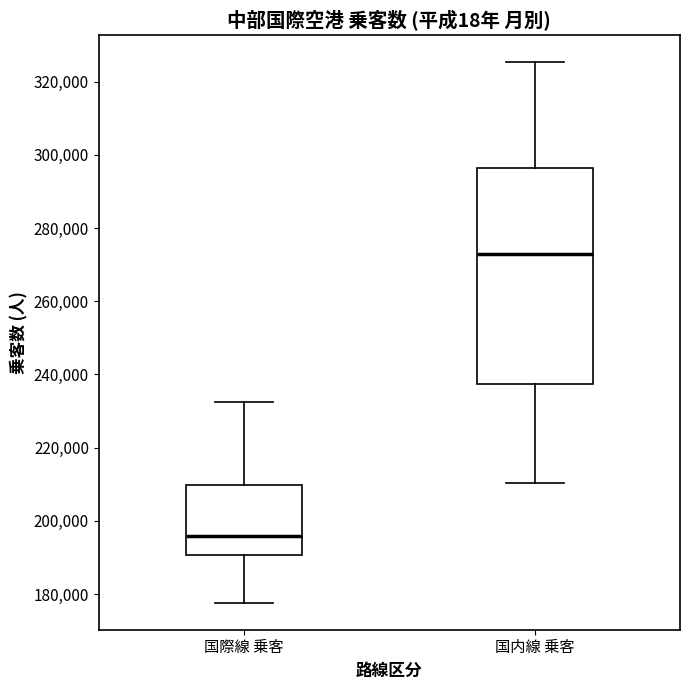

Where does the upper whisker of the box for 国際線 乗客 end on the y-axis? The values are not printed on the chart, so give them approximately, as read against the axis.

232000